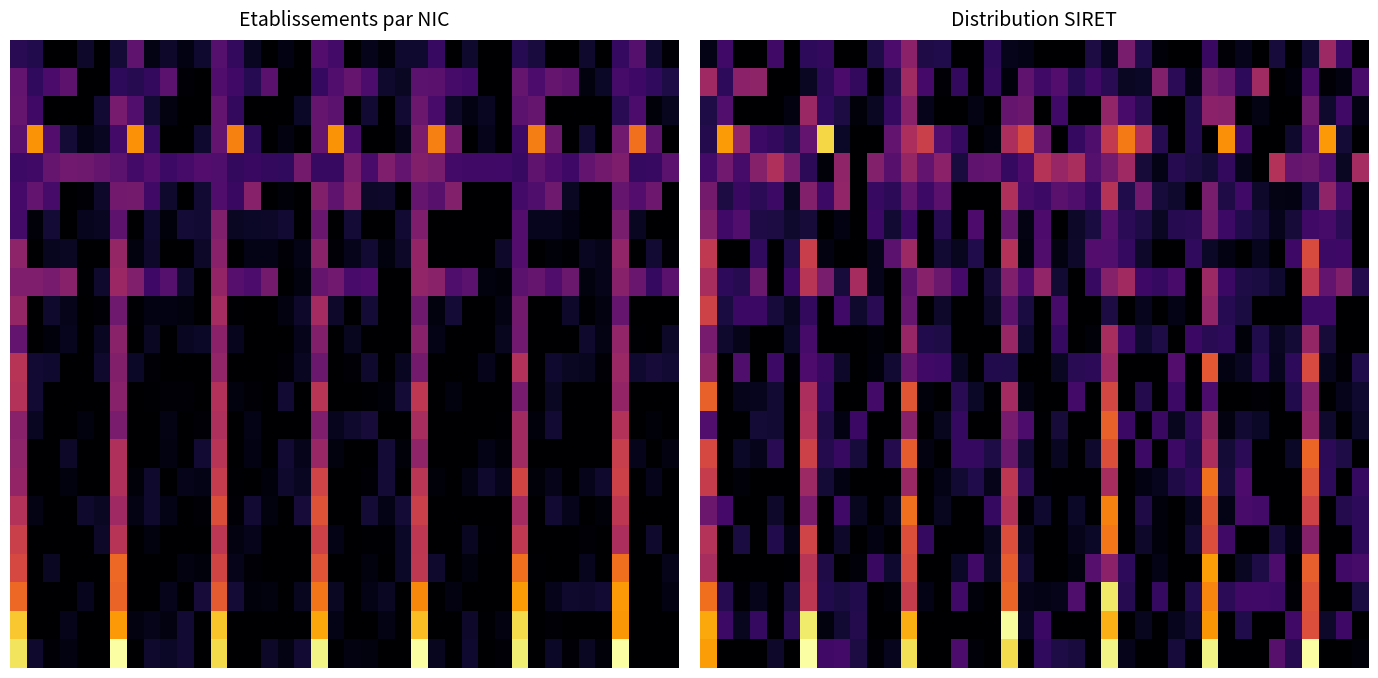

What is the greatest value displayed?

1.0